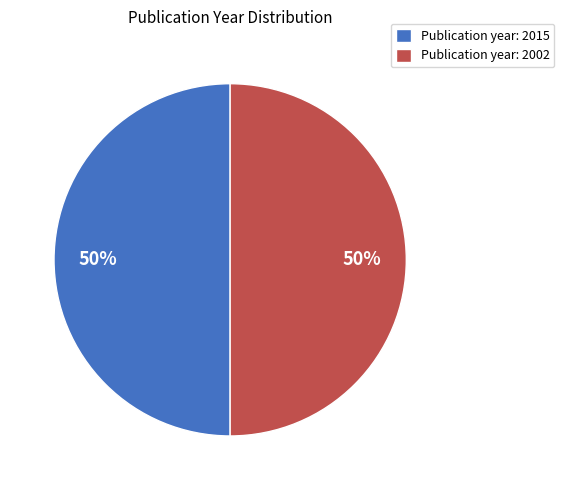

Approximately how many times larger is the value at Publication year: 2002 compared to Publication year: 2015?

1.0